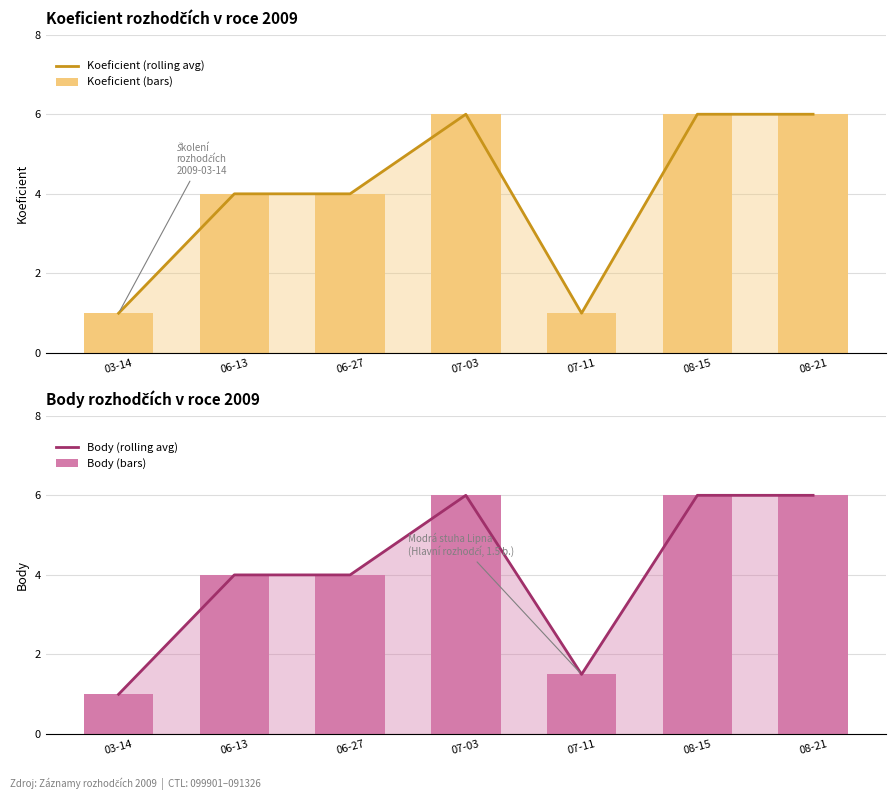

Rank the categories by Koeficient (bars) value from lowest to highest.

03-14, 07-11, 06-13, 06-27, 07-03, 08-15, 08-21